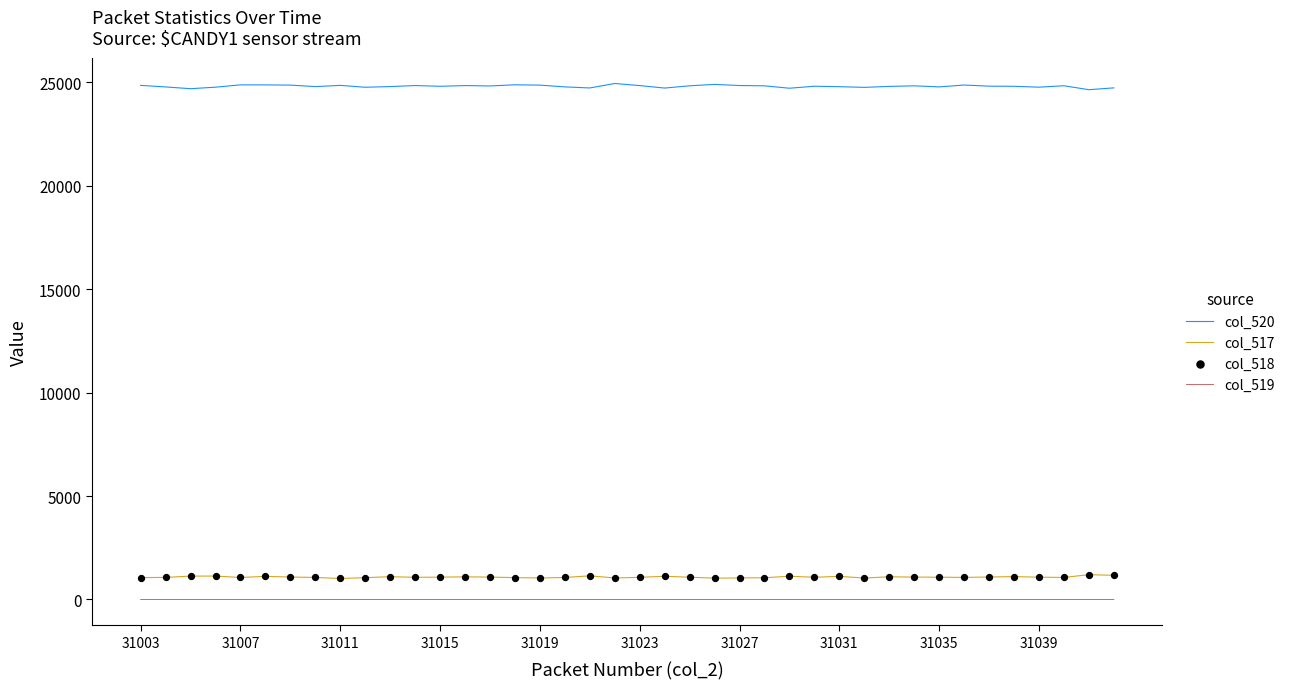

What is the total value across all series at 27?

26952